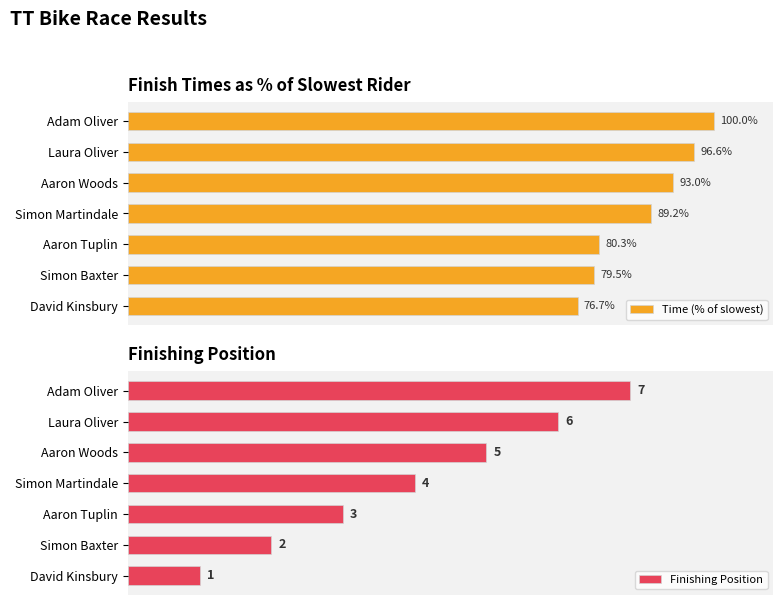

List the labels in order of Finishing Position value, smallest first.

David Kinsbury, Simon Baxter, Aaron Tuplin, Simon Martindale, Aaron Woods, Laura Oliver, Adam Oliver